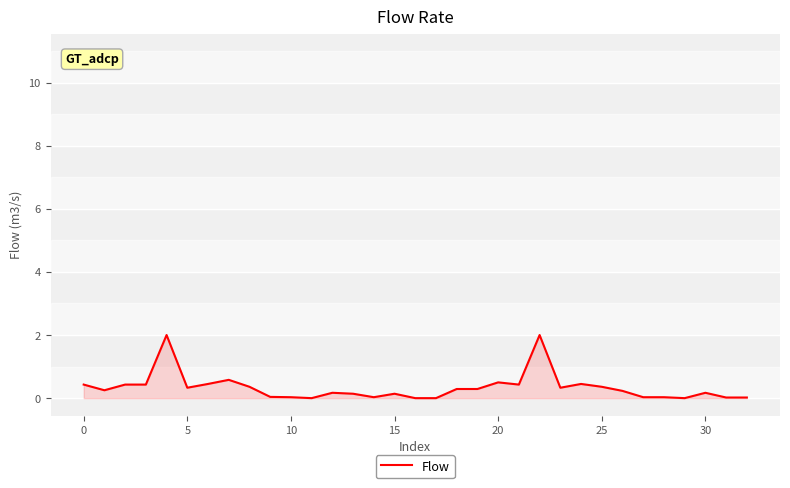

What is the difference between the maximum and minimum values?

2.0